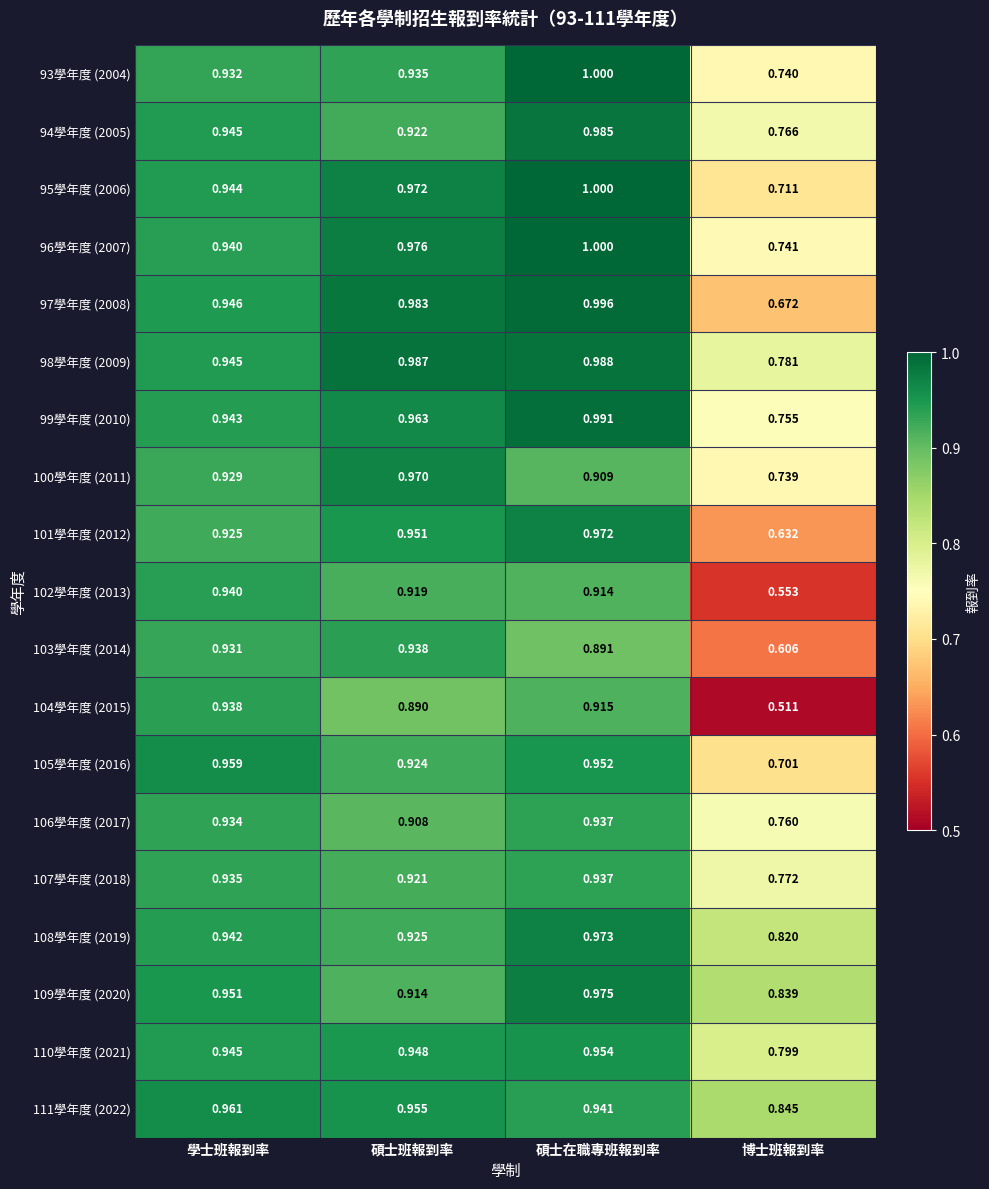

Which category has the highest value in the 106學年度 (2017) series?

碩士在職專班報到率